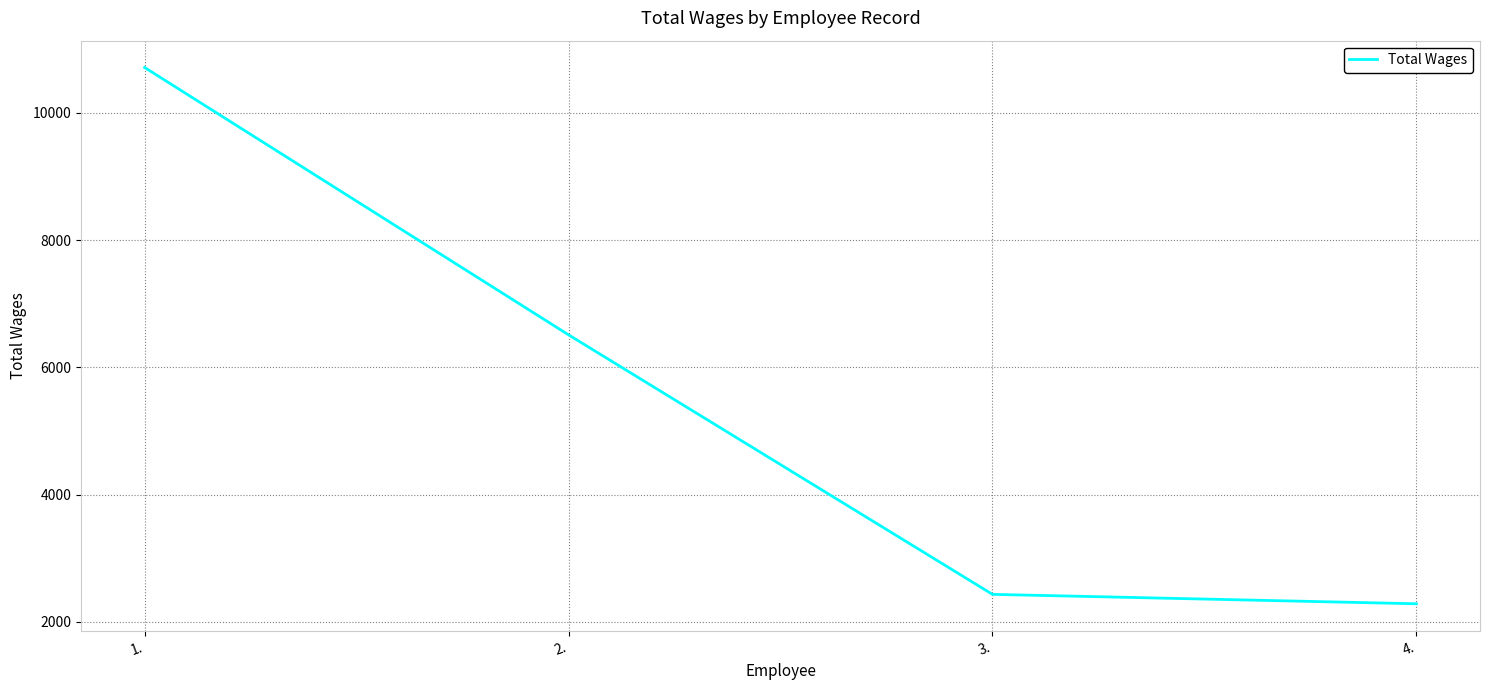

Does the chart display data point markers on the line(s)?

No